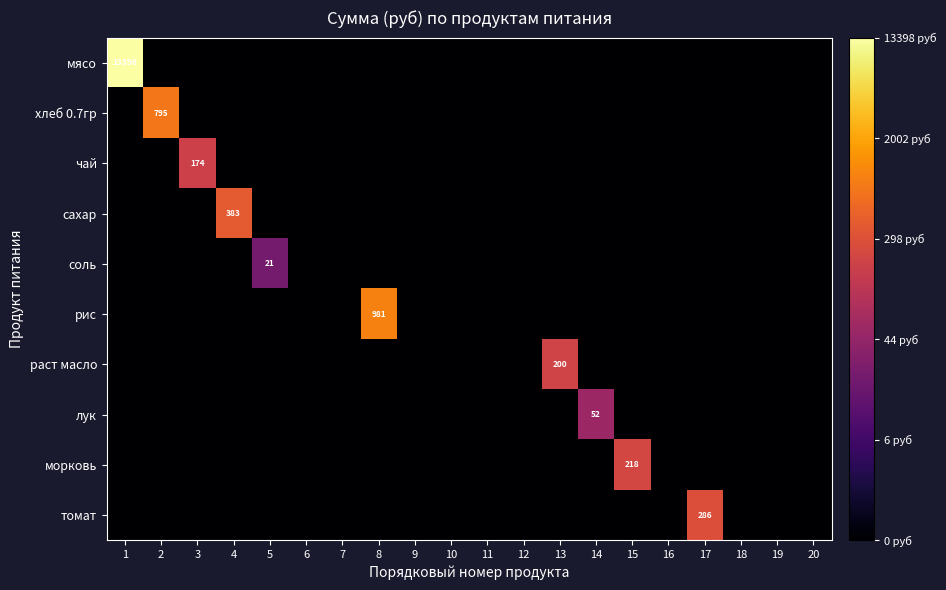

Where is чай nearest to the value 2?

1